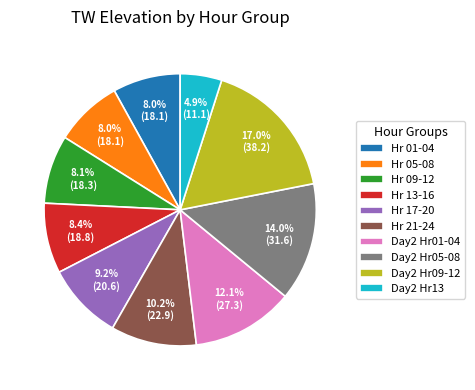

Approximately how many times larger is the value at Hr 01-04 compared to Hr 13-16?

1.0